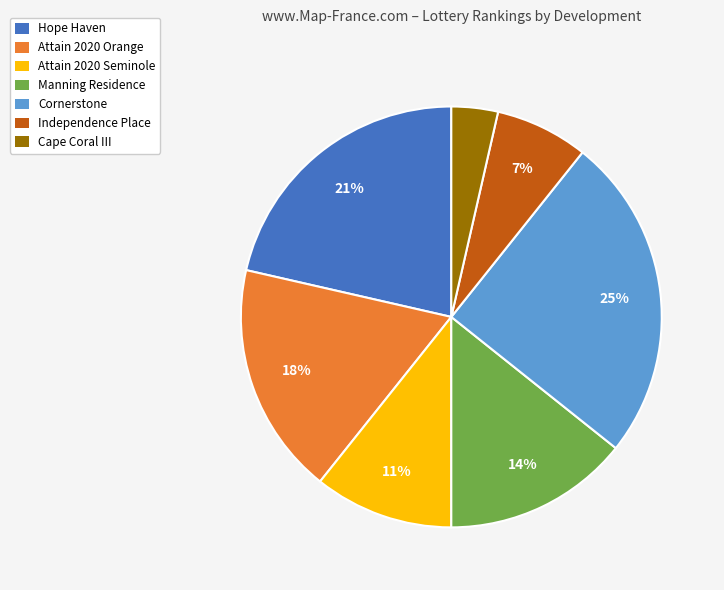

To the nearest percent, what is the combined percentage of Independence Place and Manning Residence?

21%